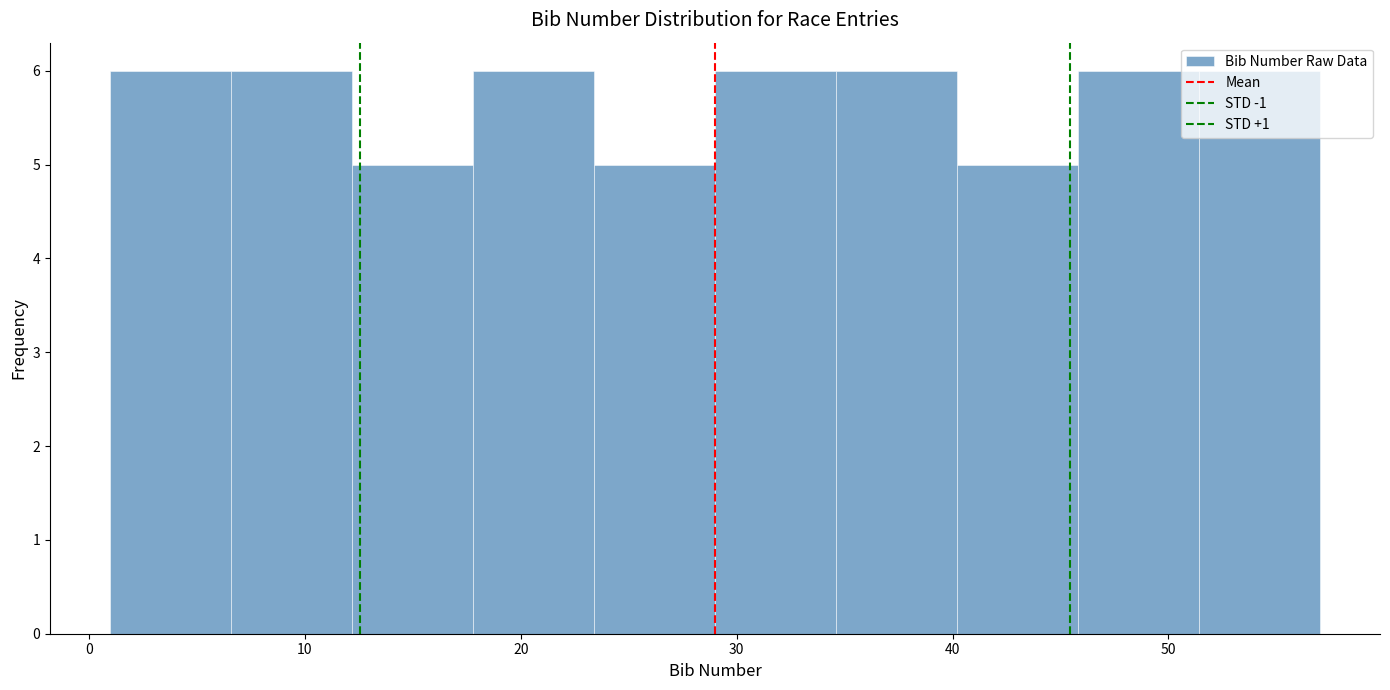

What is the height of the bar covering 12.2 to 17.8 on the x-axis? Neither the bar edges nor the heights are printed on the chart, so give them approximately, as read against the axes.

5